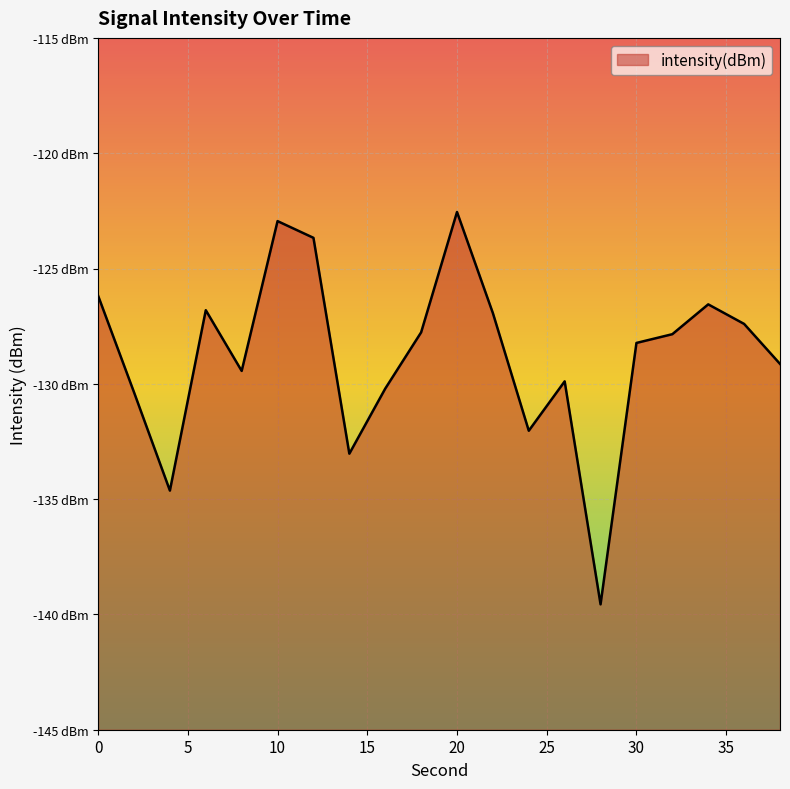

Where is the first local minimum?

4